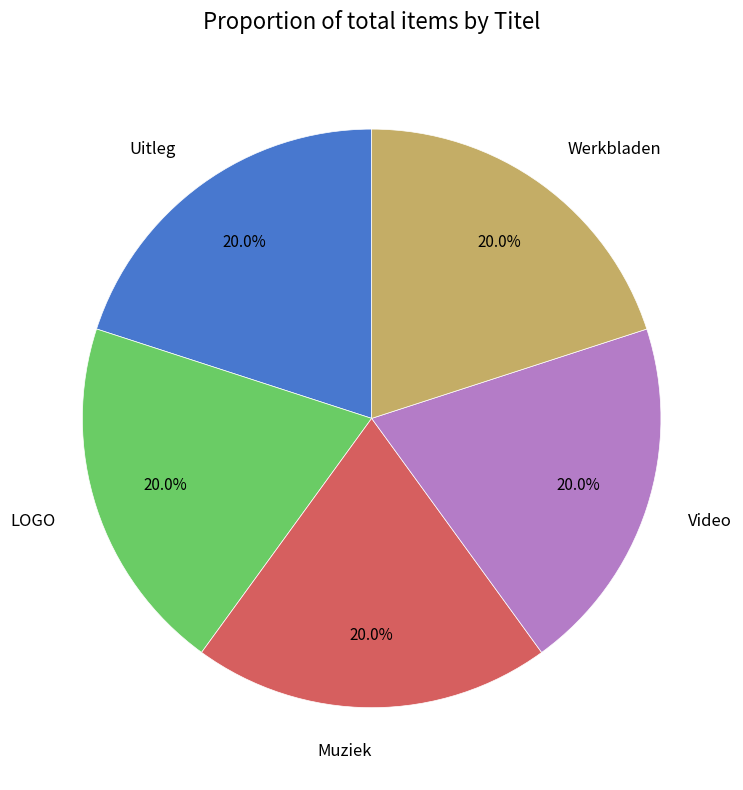

Does Werkbladen represent more than half of the total?

No